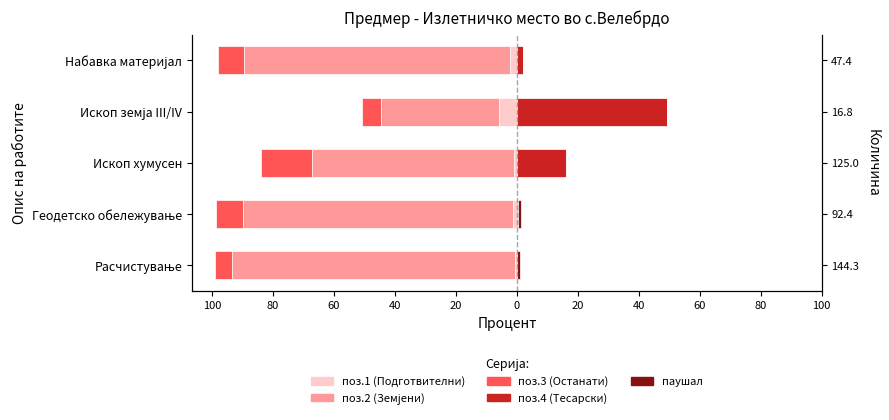

Does the chart contain stacked bars?

No